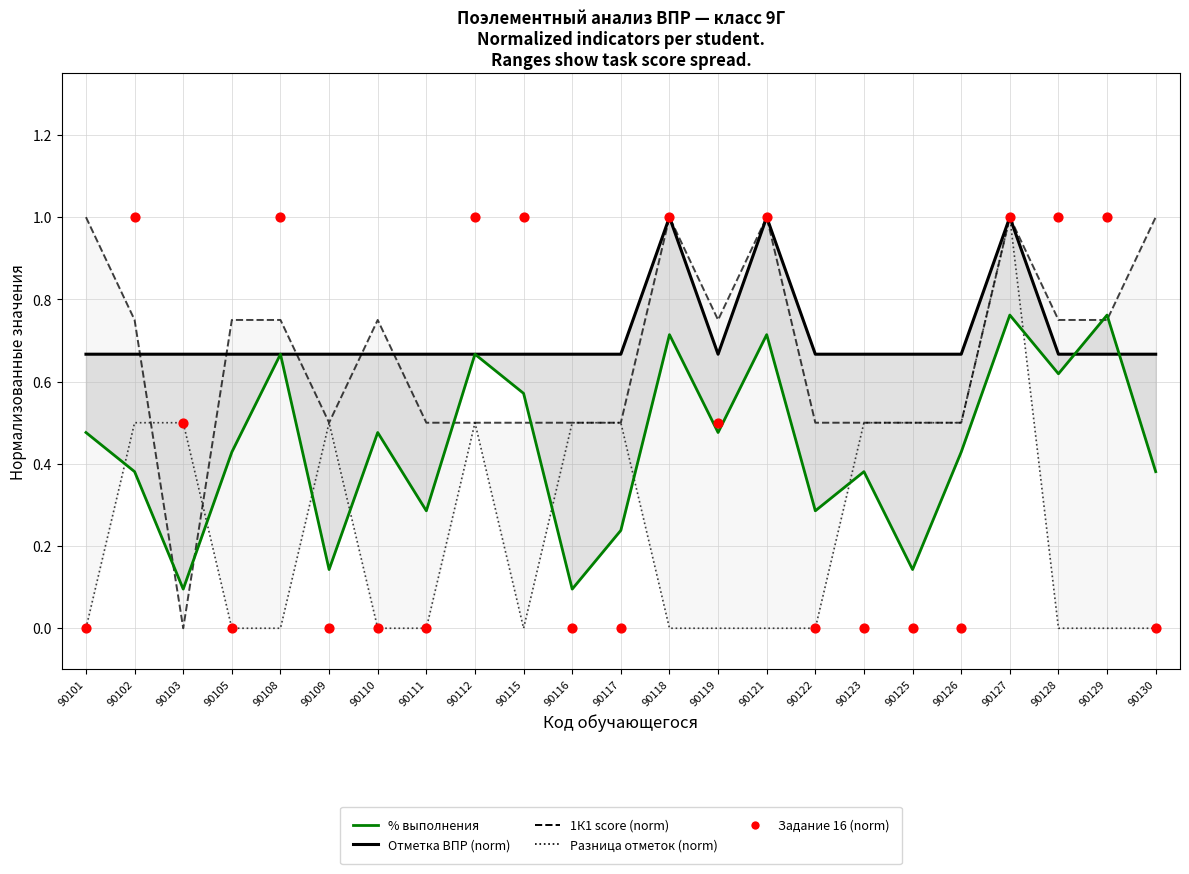

Which series reaches the maximum Y coordinate?

1К1 score (norm)